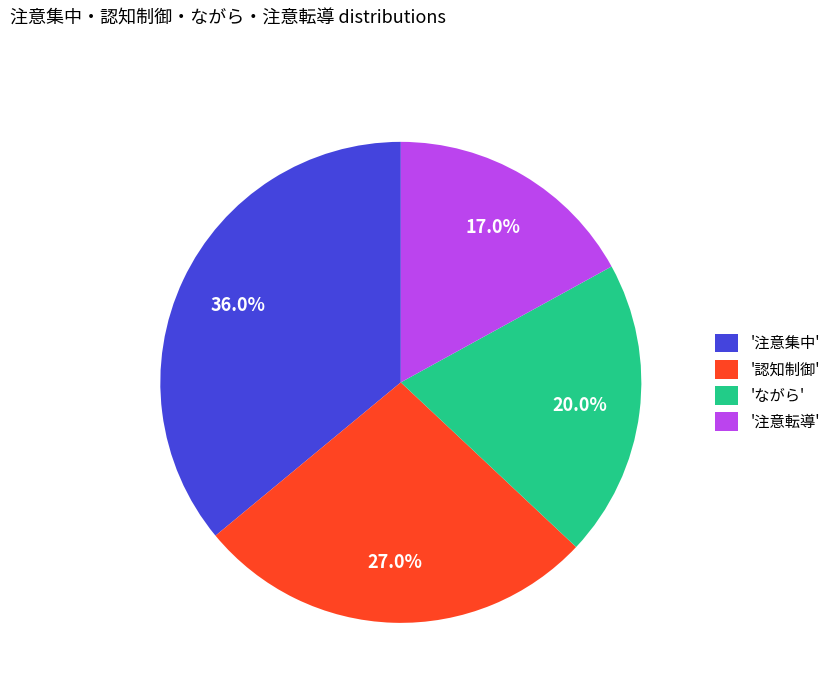

What is the smallest slice in the pie chart?

'注意転導'